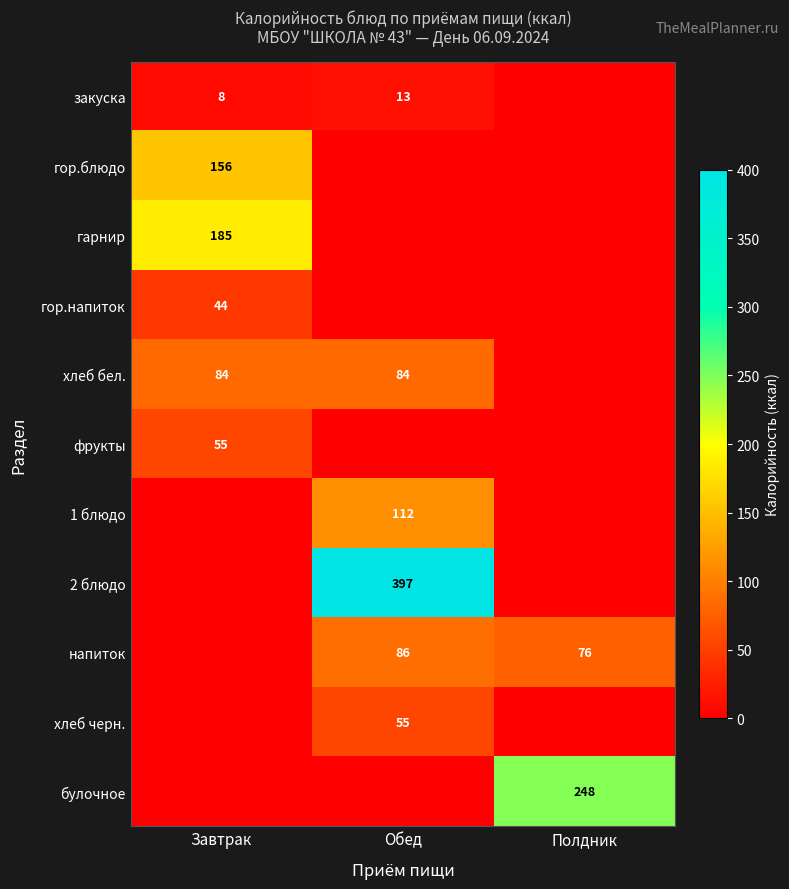

Is it true that хлеб бел. equals 140 at Обед?

False